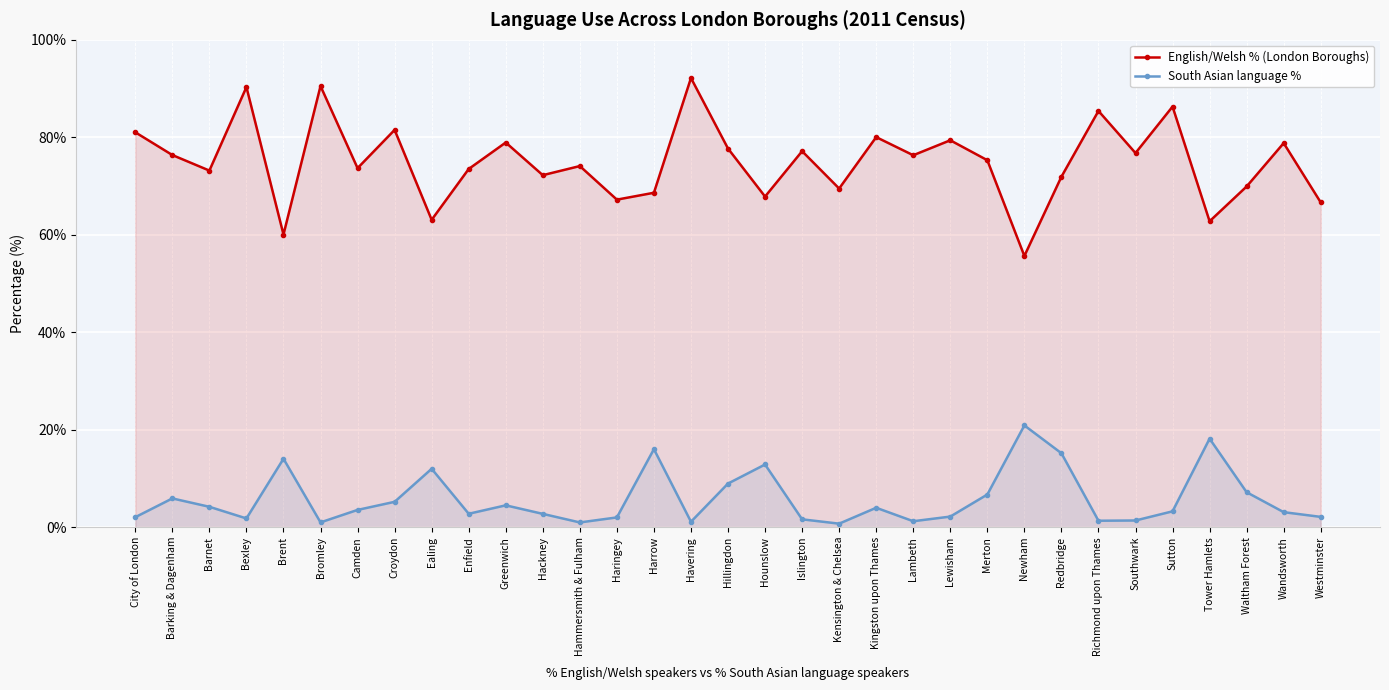

What is the difference between the highest and lowest values at Bexley?

88.5